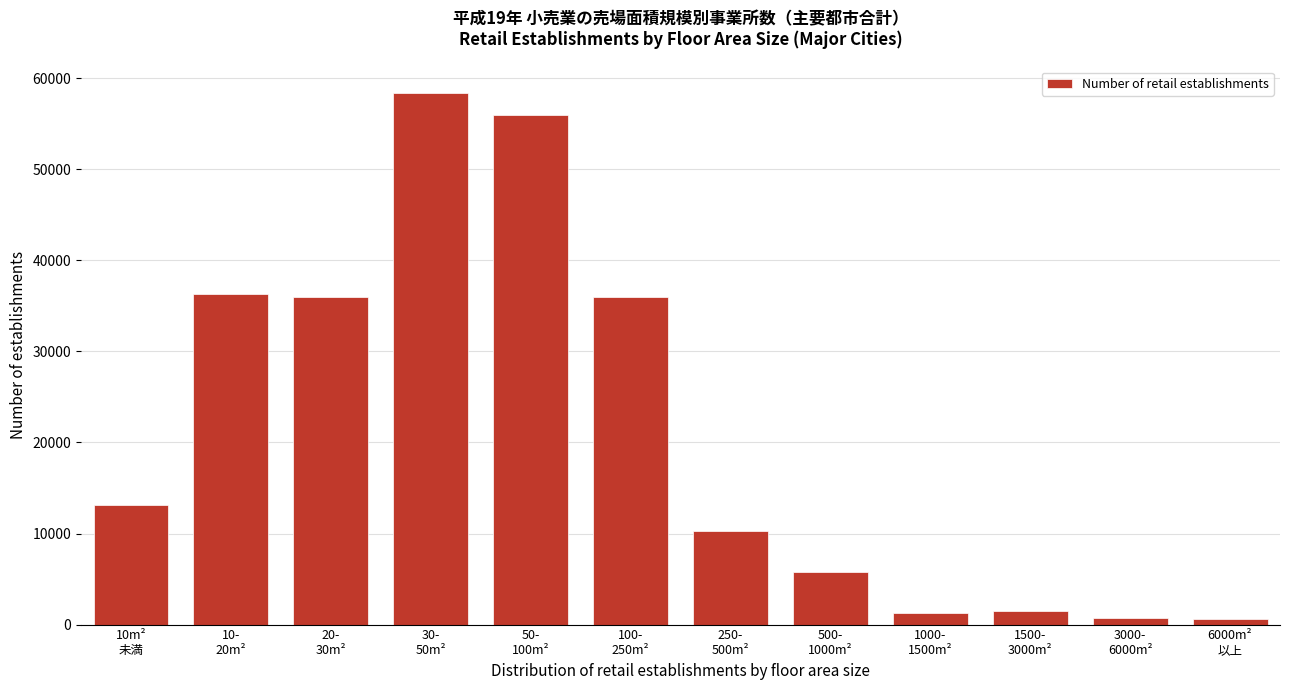

What is the average value?

21324